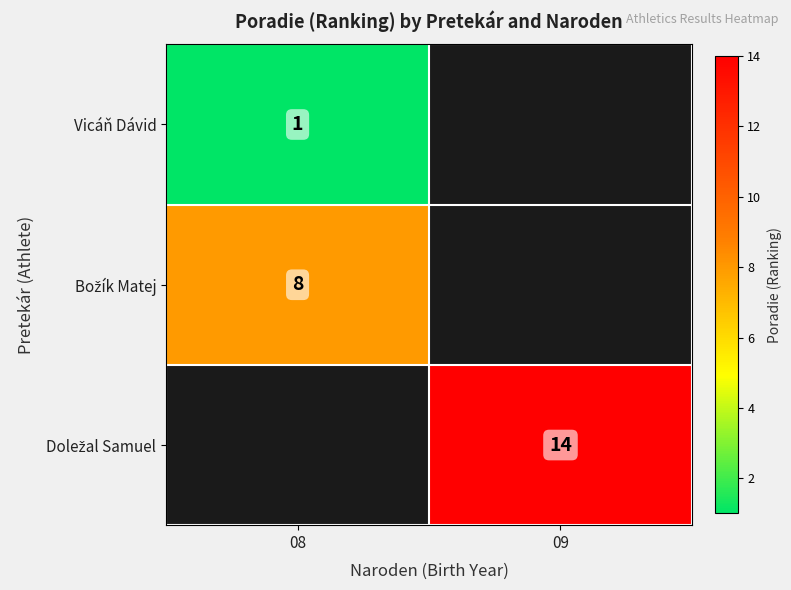

Is it true that Vicáň Dávid equals 1 at 08?

True